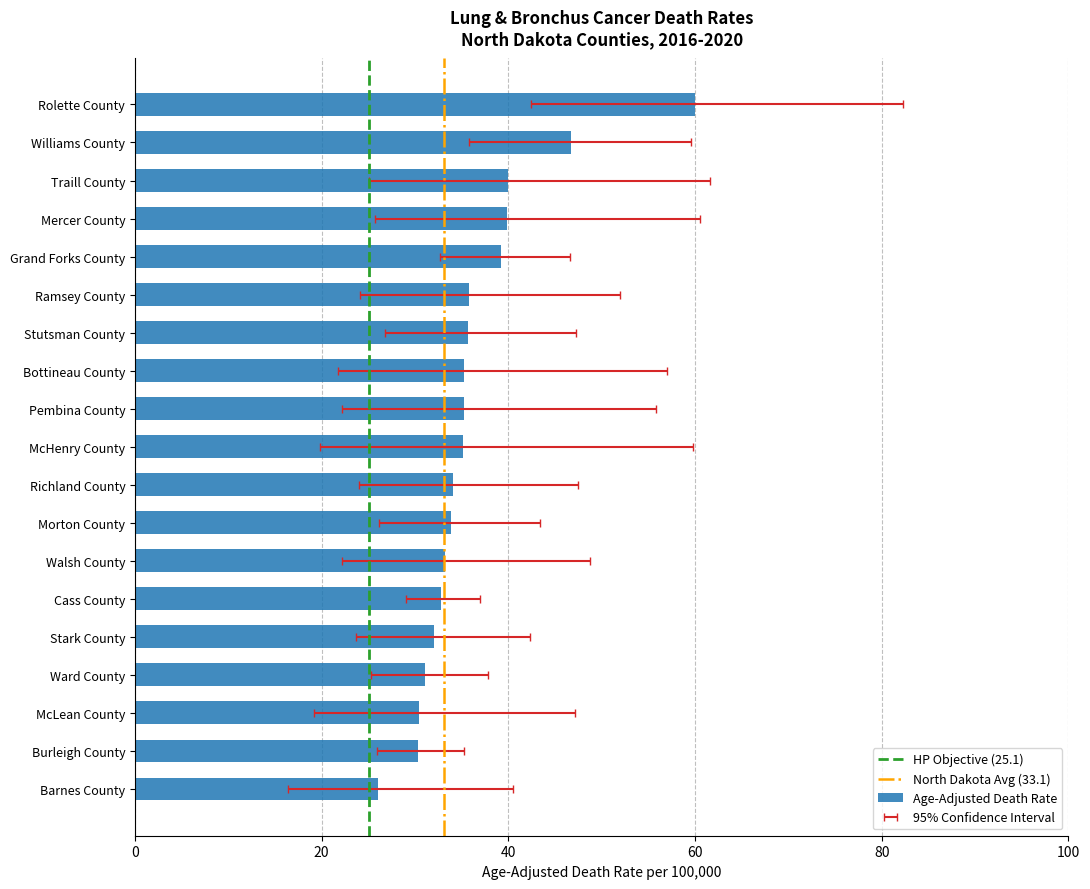

What is the value of the Age-Adjusted Death Rate bar at the 8th from the left?

35.3